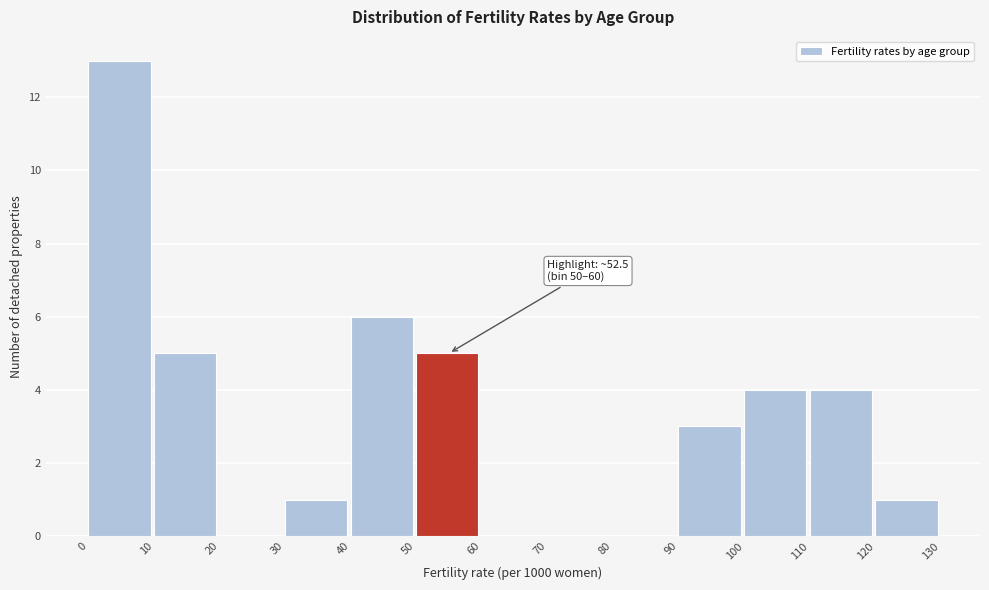

Which range on the x-axis has the tallest bar?

0 to 10